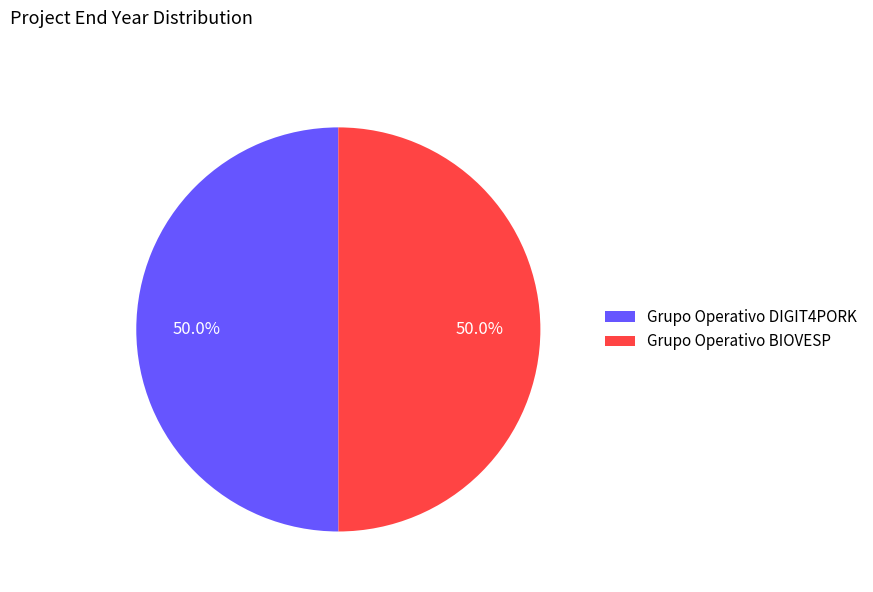

To the nearest percent, what is the average slice percentage?

50%